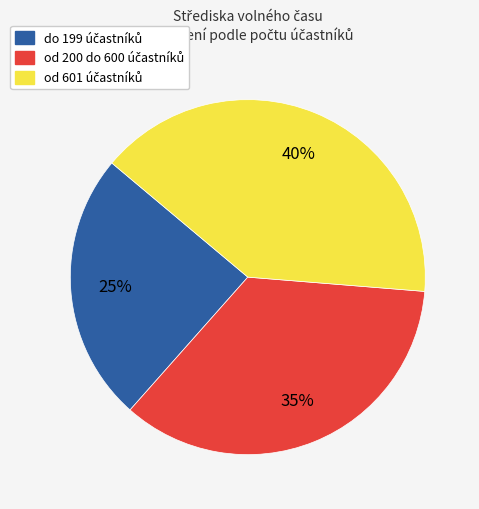

To the nearest percent, what is the average slice percentage?

33%